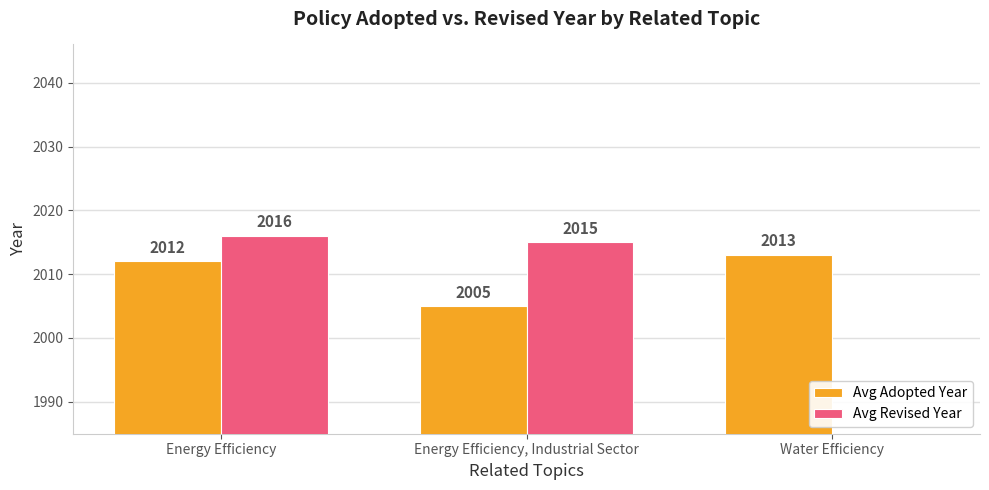

Which label corresponds to the smallest value in the chart?

Water Efficiency